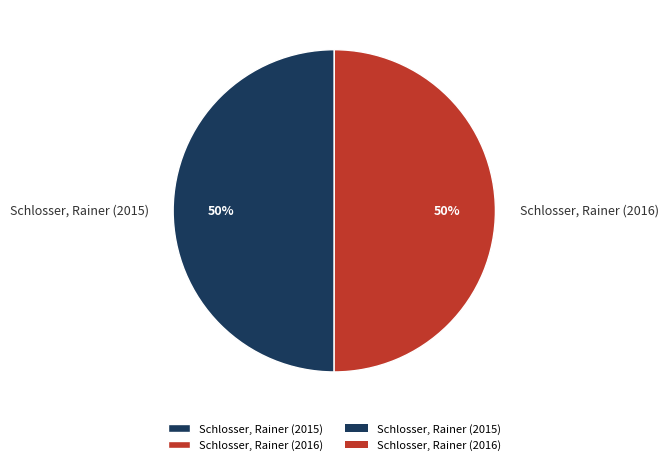

Is the sum of Schlosser, Rainer (2015) and Schlosser, Rainer (2016) greater than half?

Yes